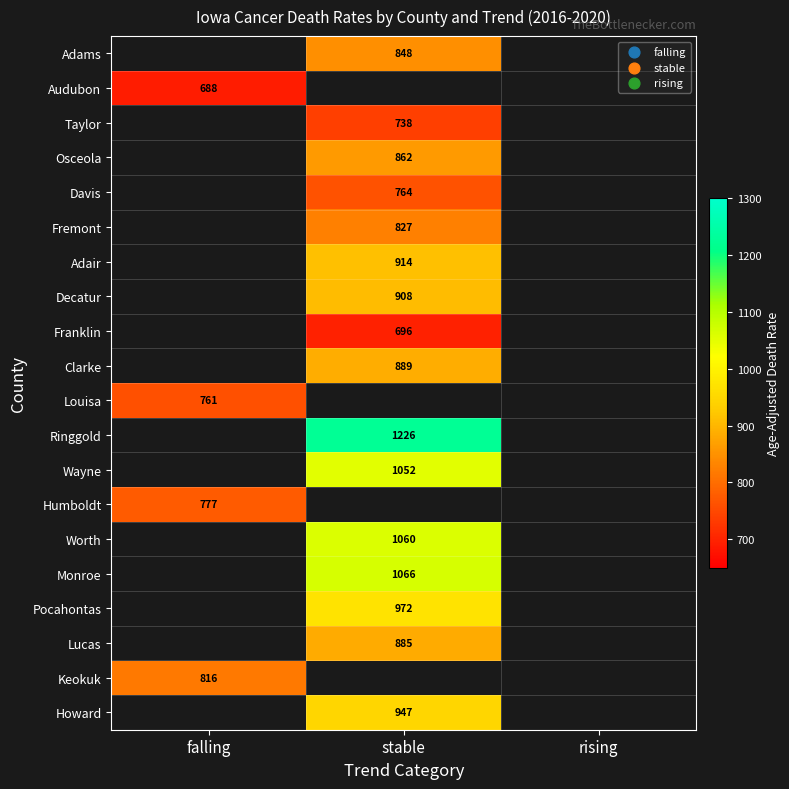

At how many categories does at least one series exceed 576?

2